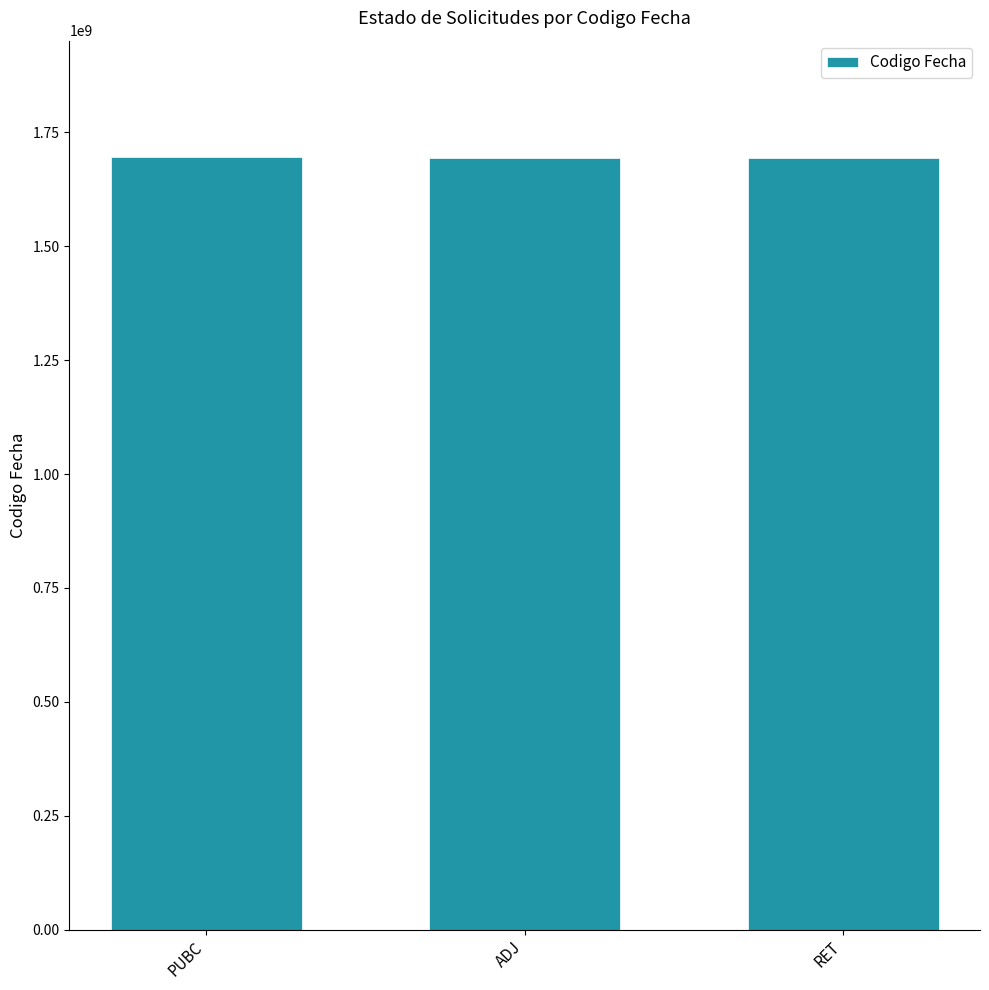

True or false: the data shows 2775453444 at ADJ.

False